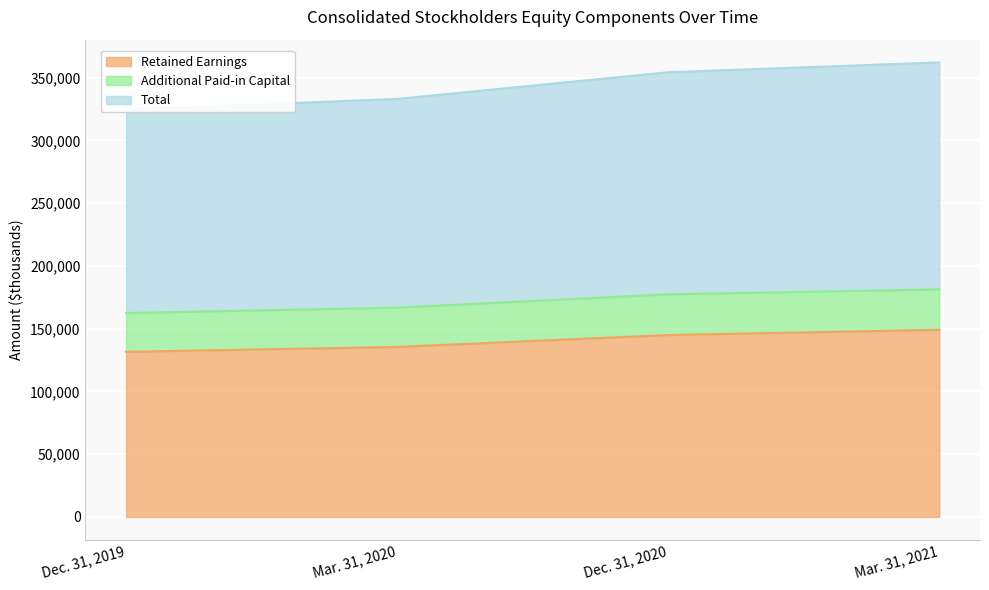

What is the average value of the Retained Earnings series?

140250